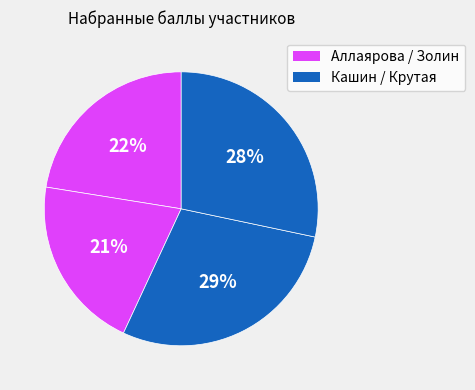

Rank the categories by value from lowest to highest.

Золин Максим Юрьевич, Аллаярова Диана Рустамовна, Крутая Елизавета Анатольевна, Кашин Михаил Сергеевич